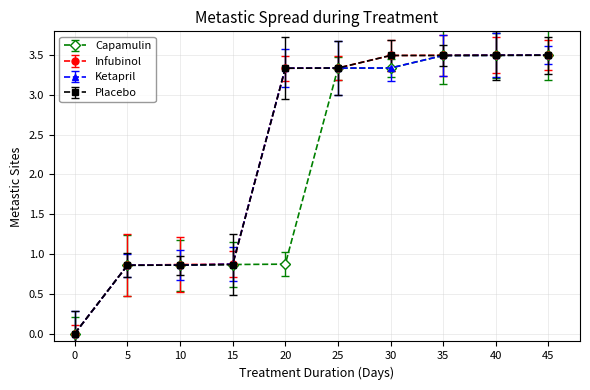

What is the difference between the maximum and minimum values in the Ketapril series?

3.5